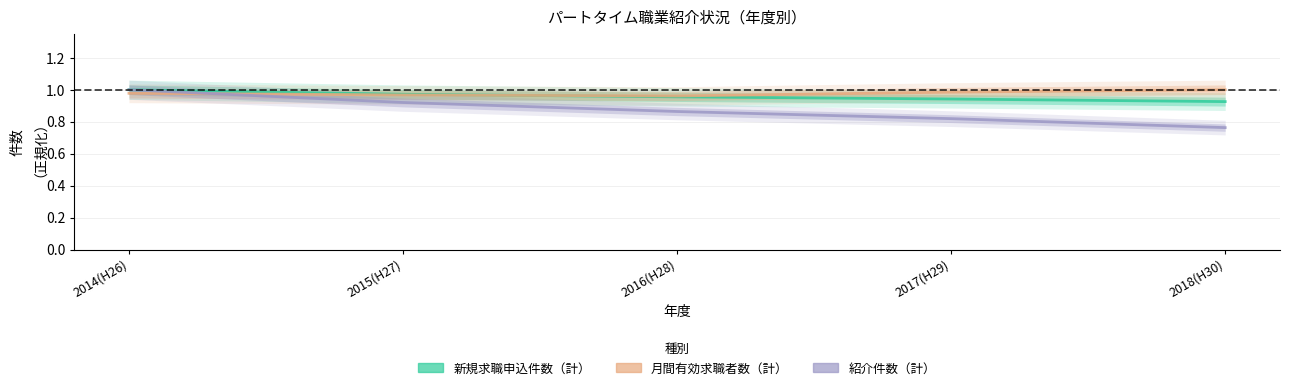

True or false: 紹介件数（計） has more than 1 interior local peaks.

False